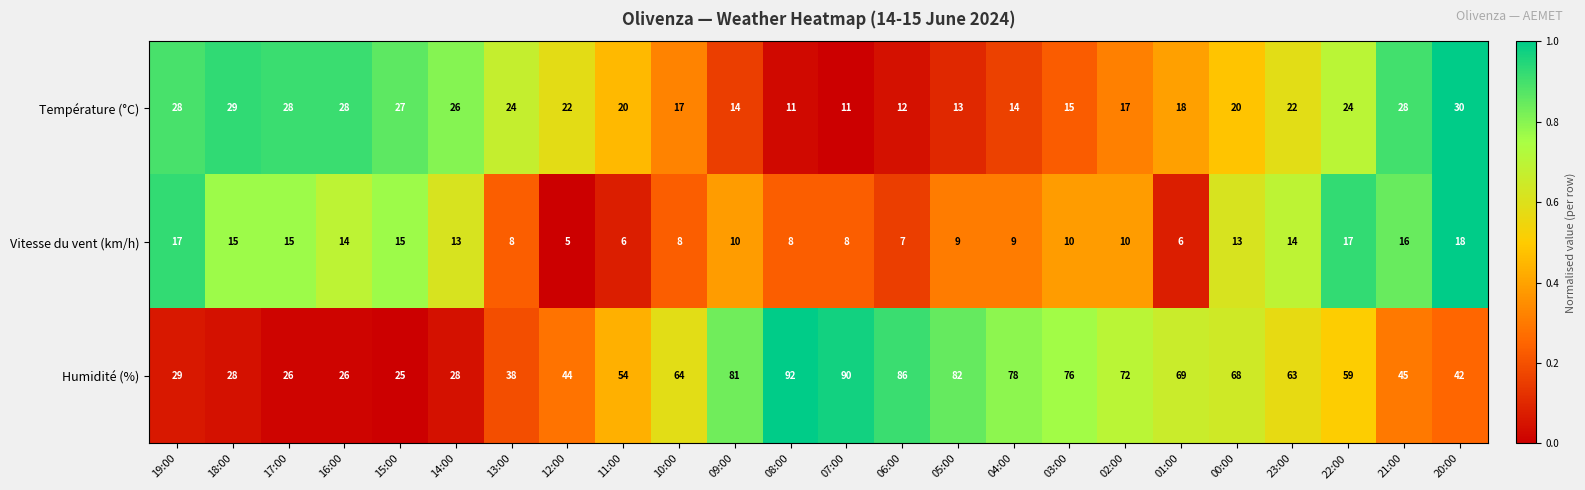

The value of Humidité (%) at 17:00 is 16. True or false?

False